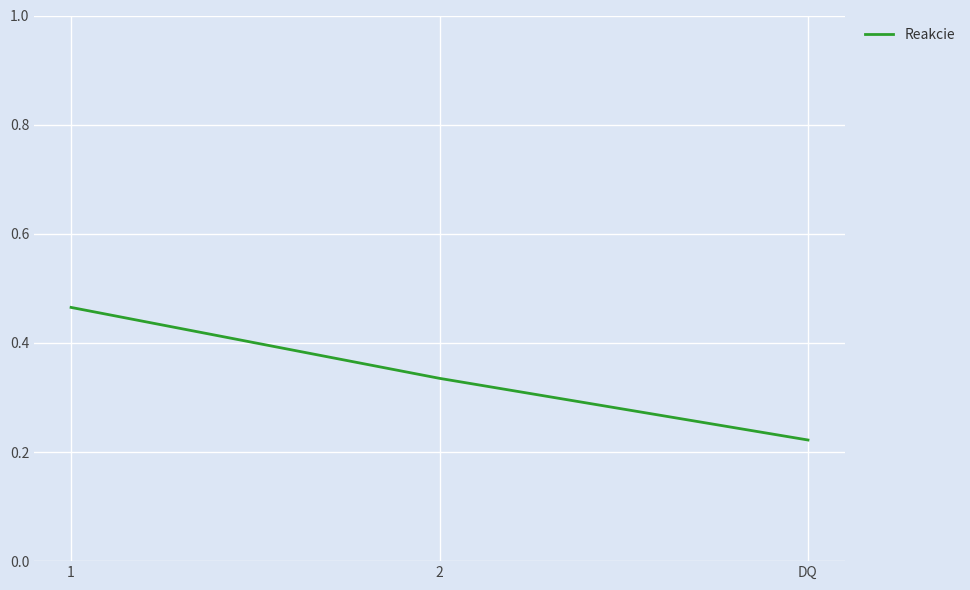

What position from the left is 2?

2